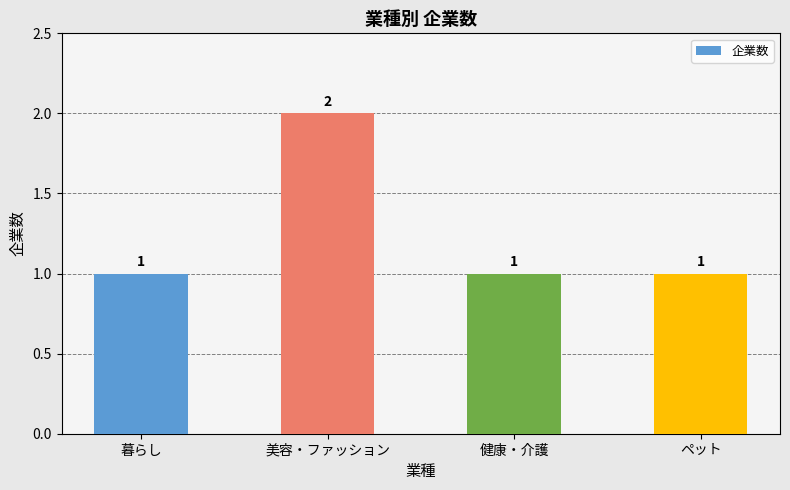

What is the average value?

1